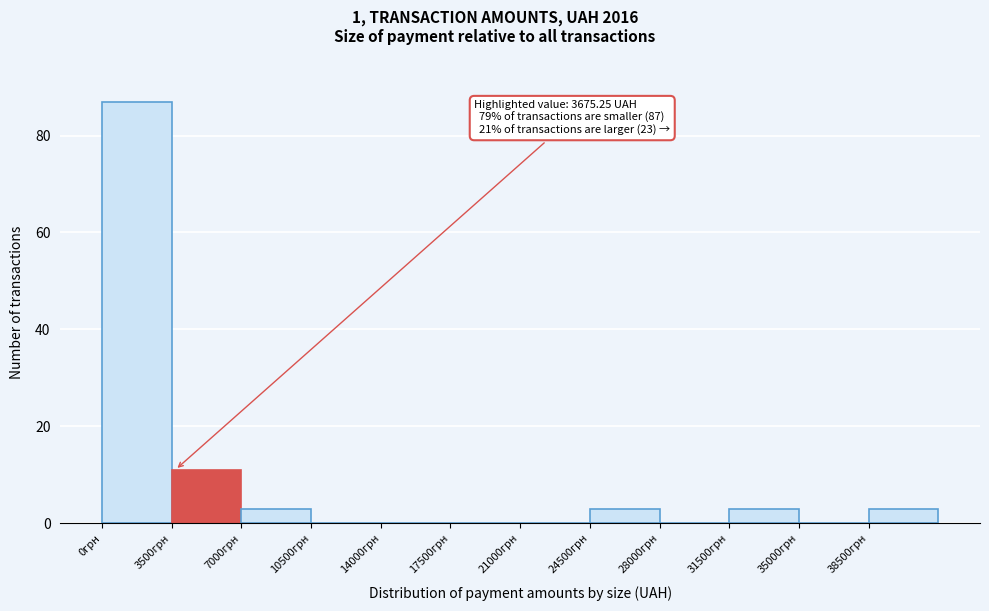

Which range on the x-axis has the tallest bar?

0 to 3500